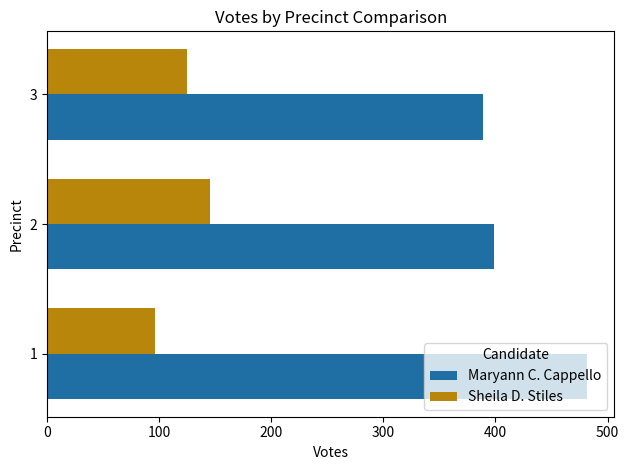

Count the Maryann C. Cappello values in the range 389 to 482.

3